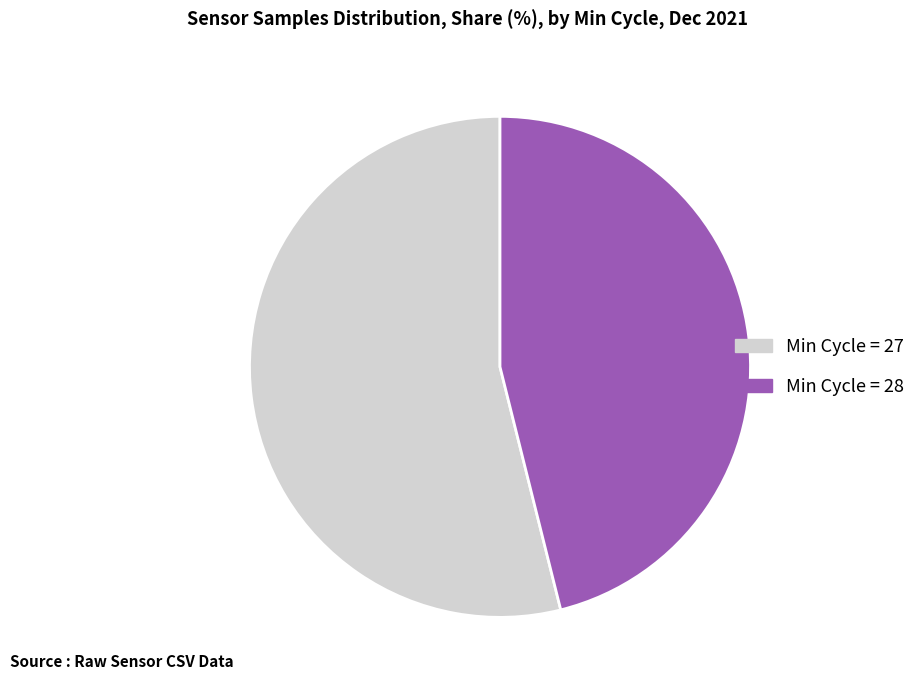

Which has a higher value, Min Cycle = 28 or Min Cycle = 27?

Min Cycle = 27